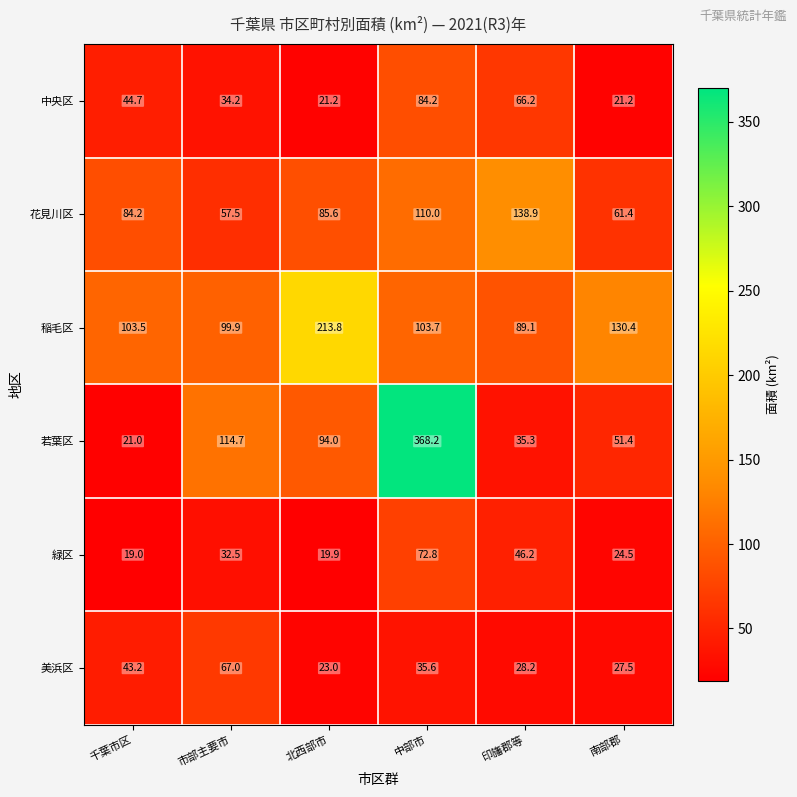

Where does the 花見川区 series first go above 85?

北西部市